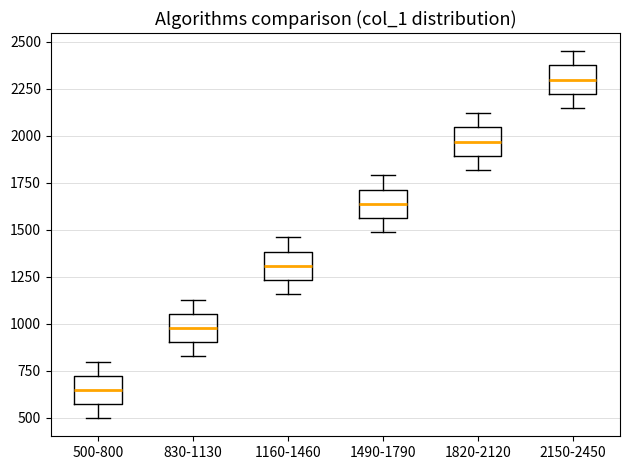

Which box has the highest median line?

2150-2450